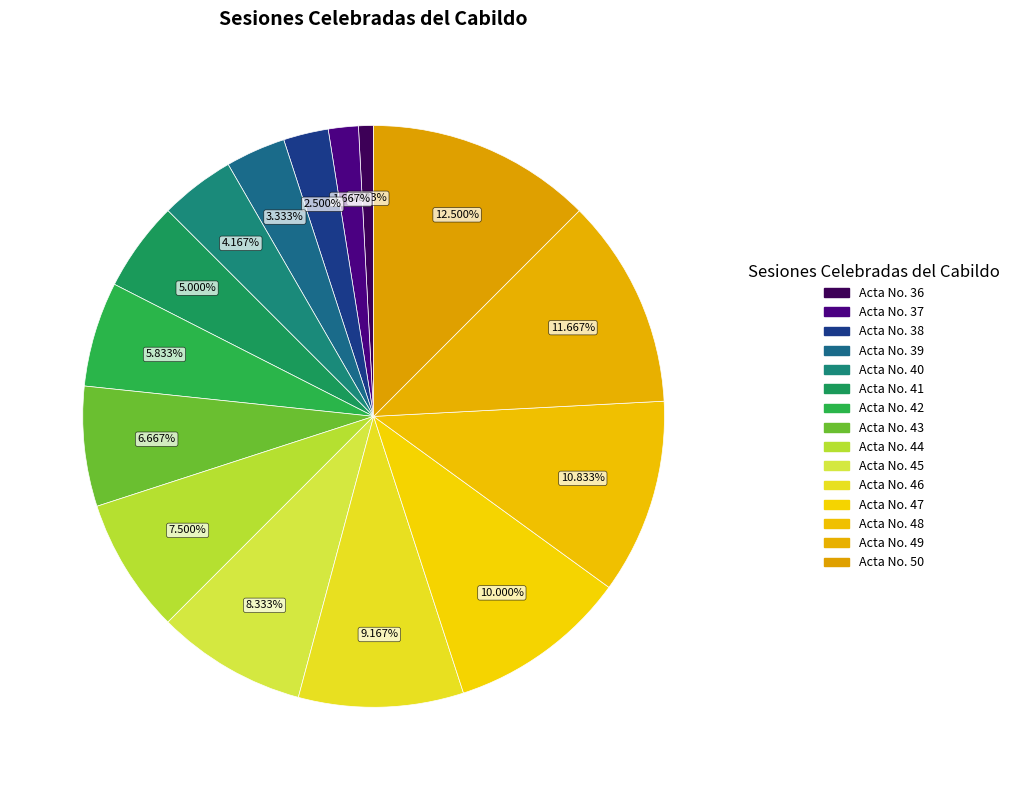

Count the number of slices in the pie.

15